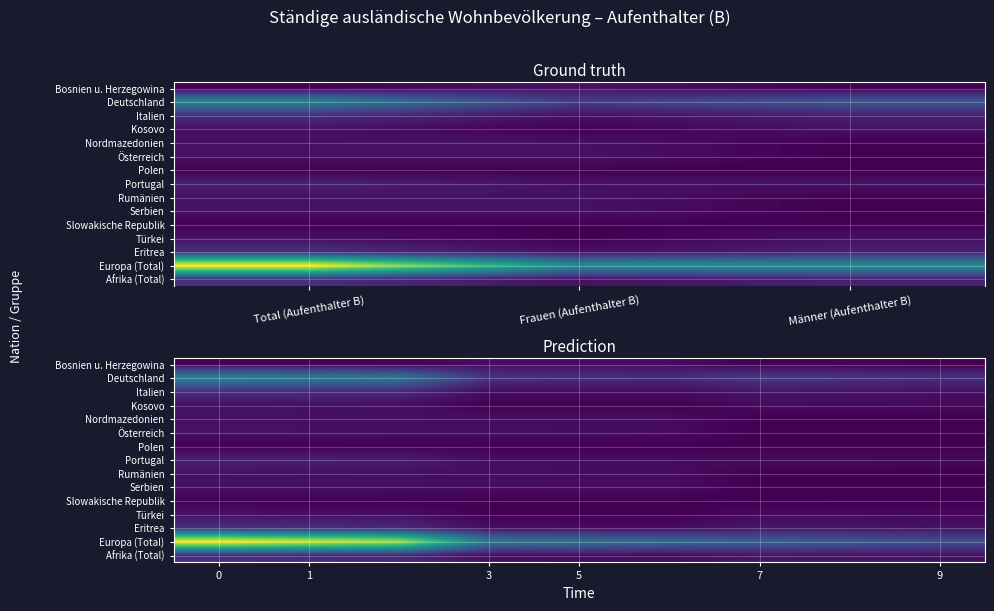

Which has a higher value, 7 or 0?

7